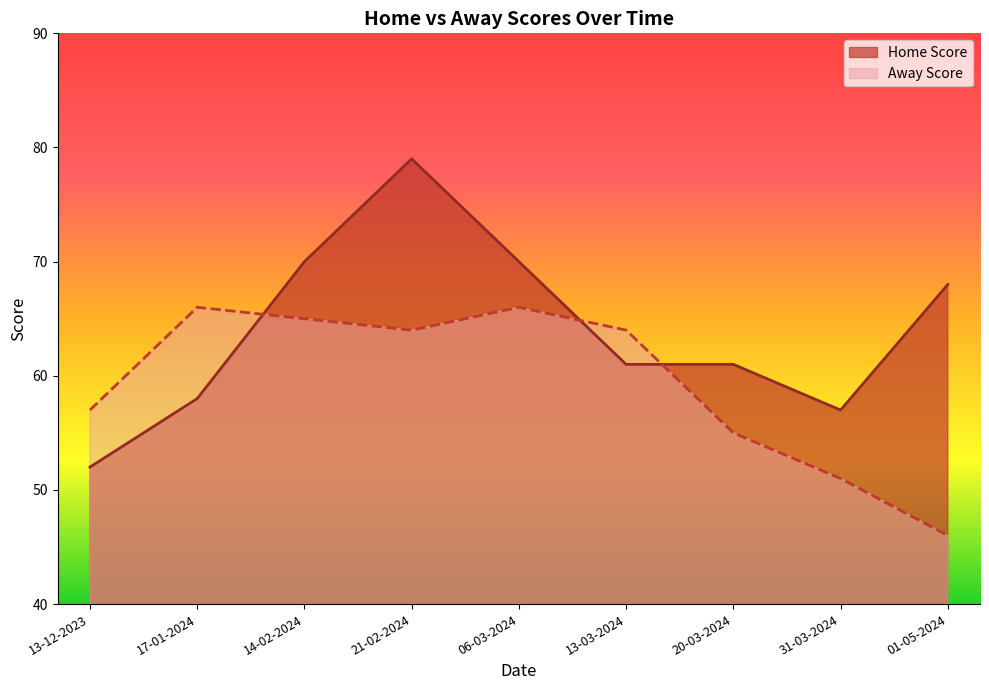

Between 01-05-2024 and 31-03-2024, which is larger?

01-05-2024